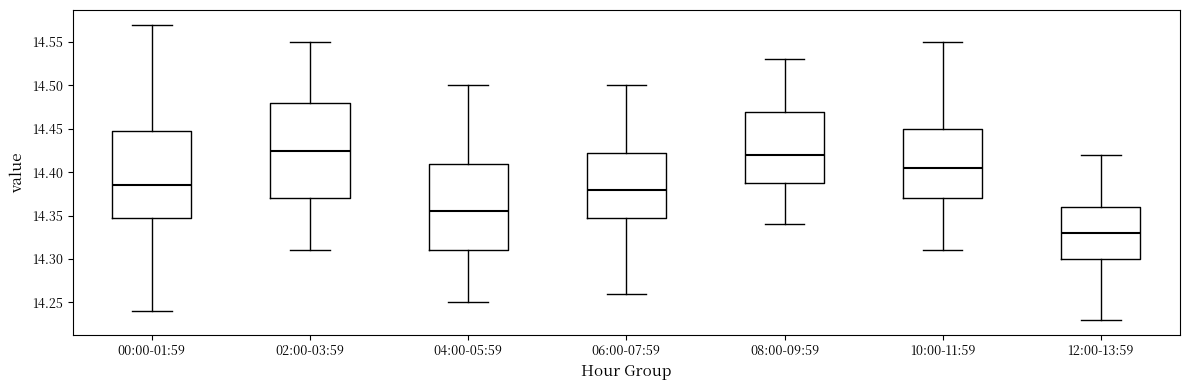

Which box's median line is the lowest?

12:00-13:59